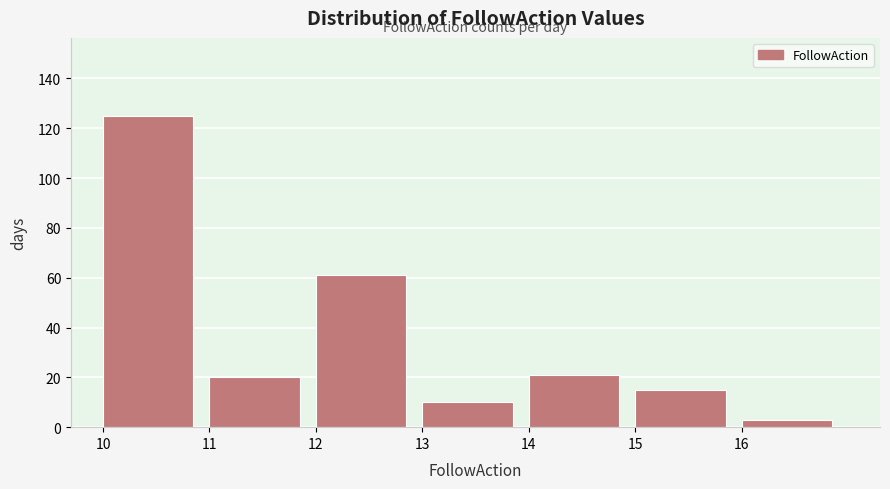

What is the height of the bar covering 11 to 12 on the x-axis? The values are not printed on the chart, so give them approximately, as read against the axis.

20